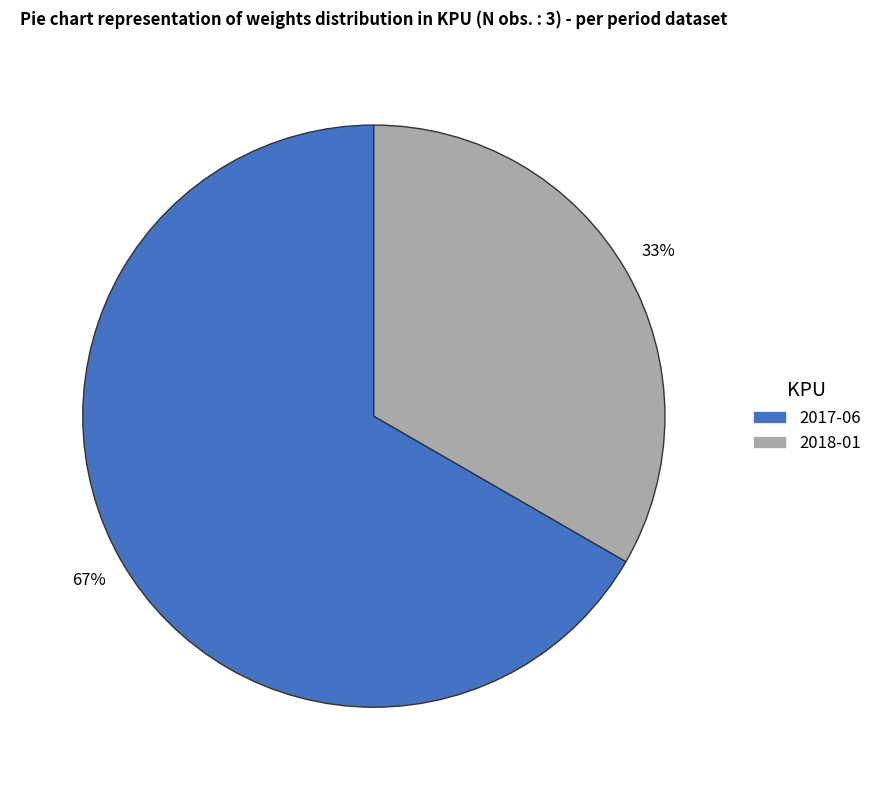

Which category has the biggest portion of the pie?

2017-06